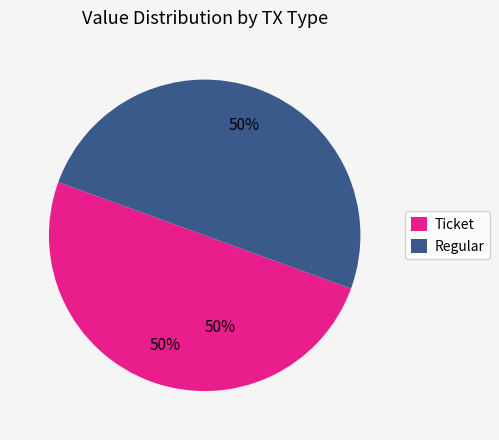

Between Ticket io_index=1 and Regular io_index=1, which is larger?

Ticket io_index=1